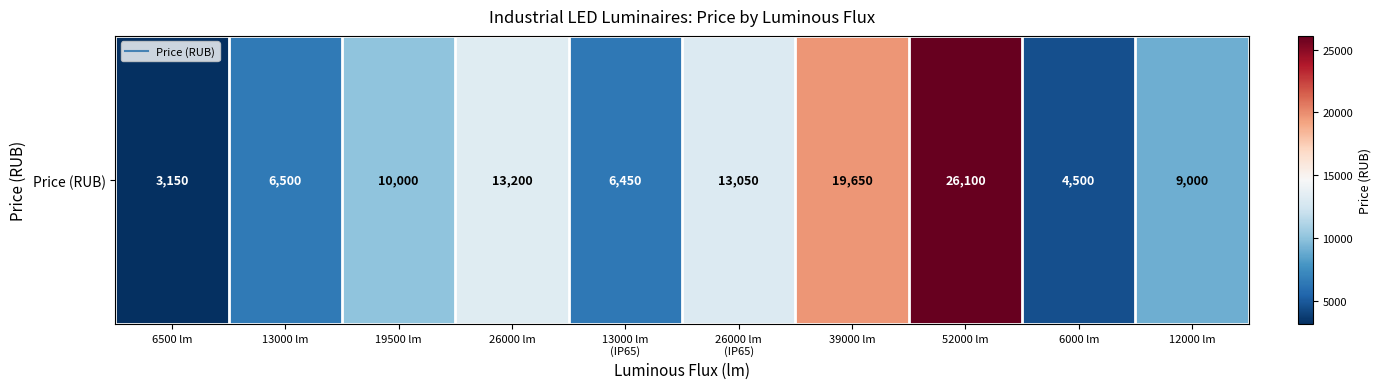

What is the difference between the second highest and minimum values?

16500